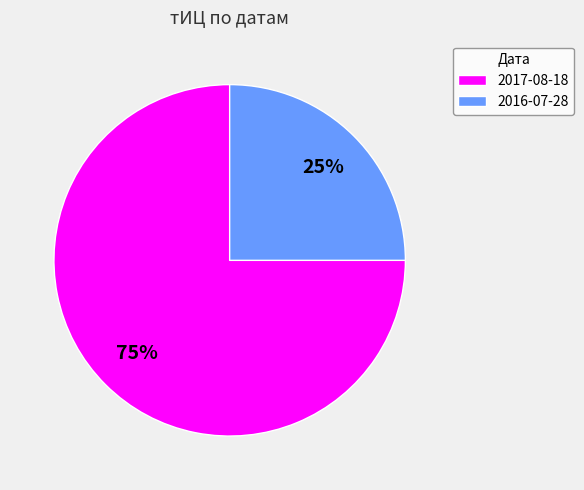

To the nearest percent, what percentage of the pie is 2016-07-28?

25%